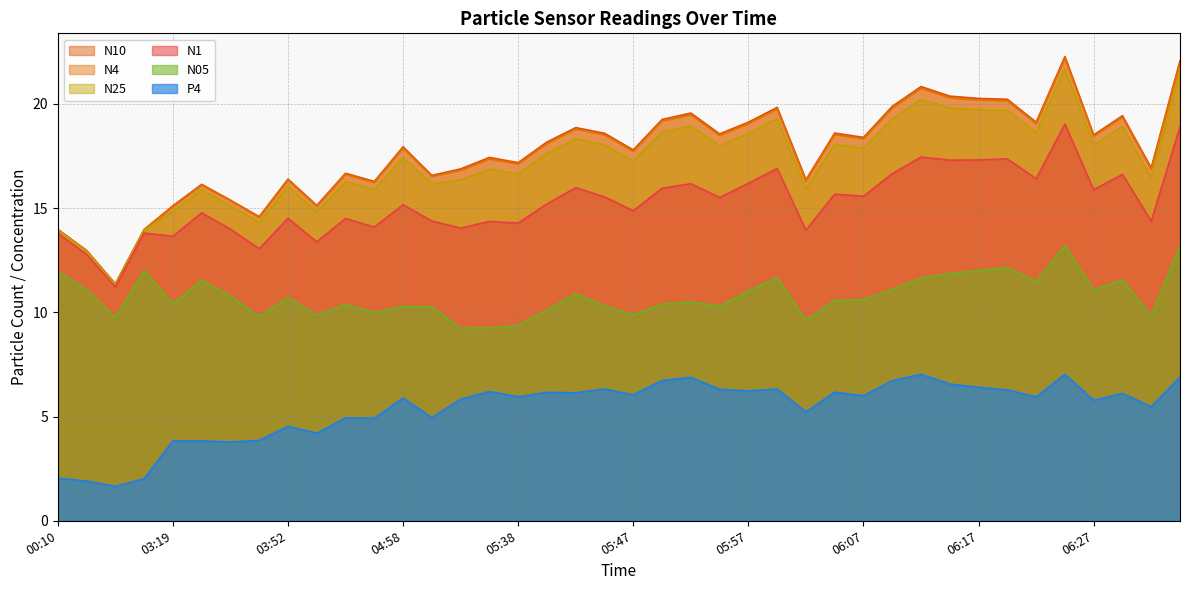

What is the approximate value of N05 at 05:22?

10.3